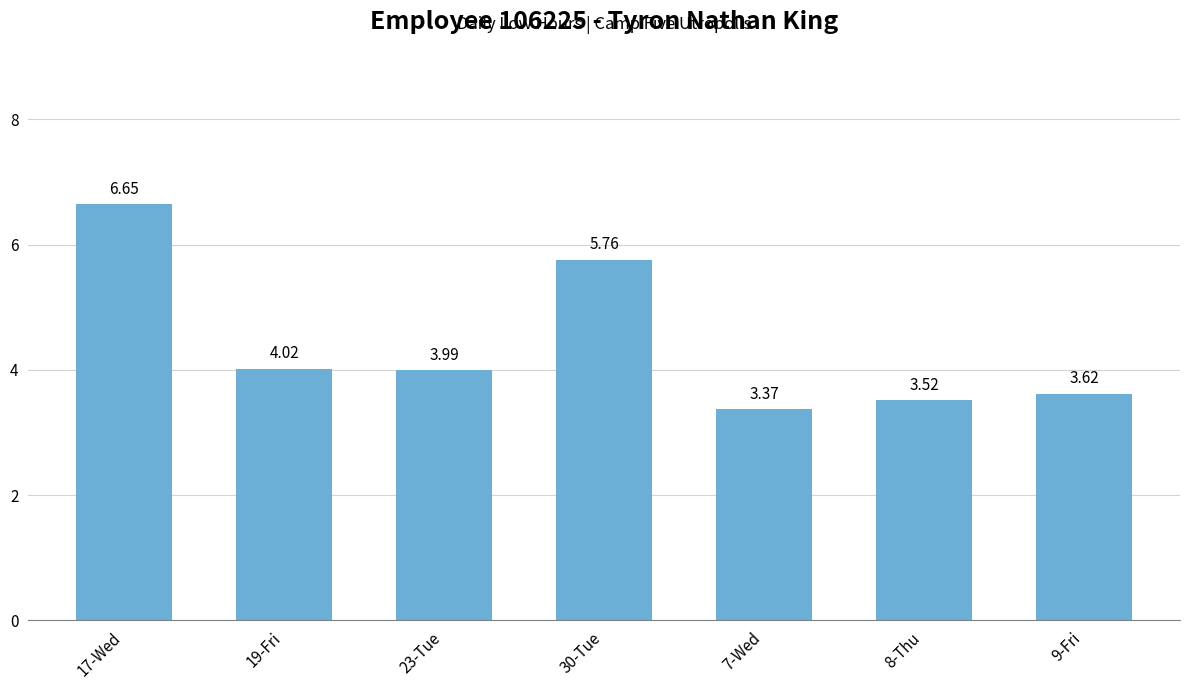

Rank the categories by value from lowest to highest.

7-Wed, 8-Thu, 9-Fri, 23-Tue, 19-Fri, 30-Tue, 17-Wed